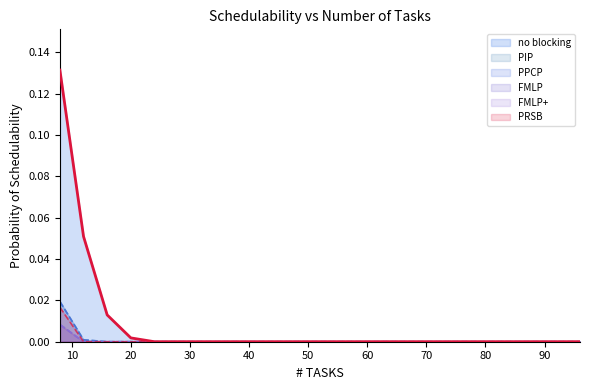

The value of PPCP at 36 is 0.0. True or false?

True